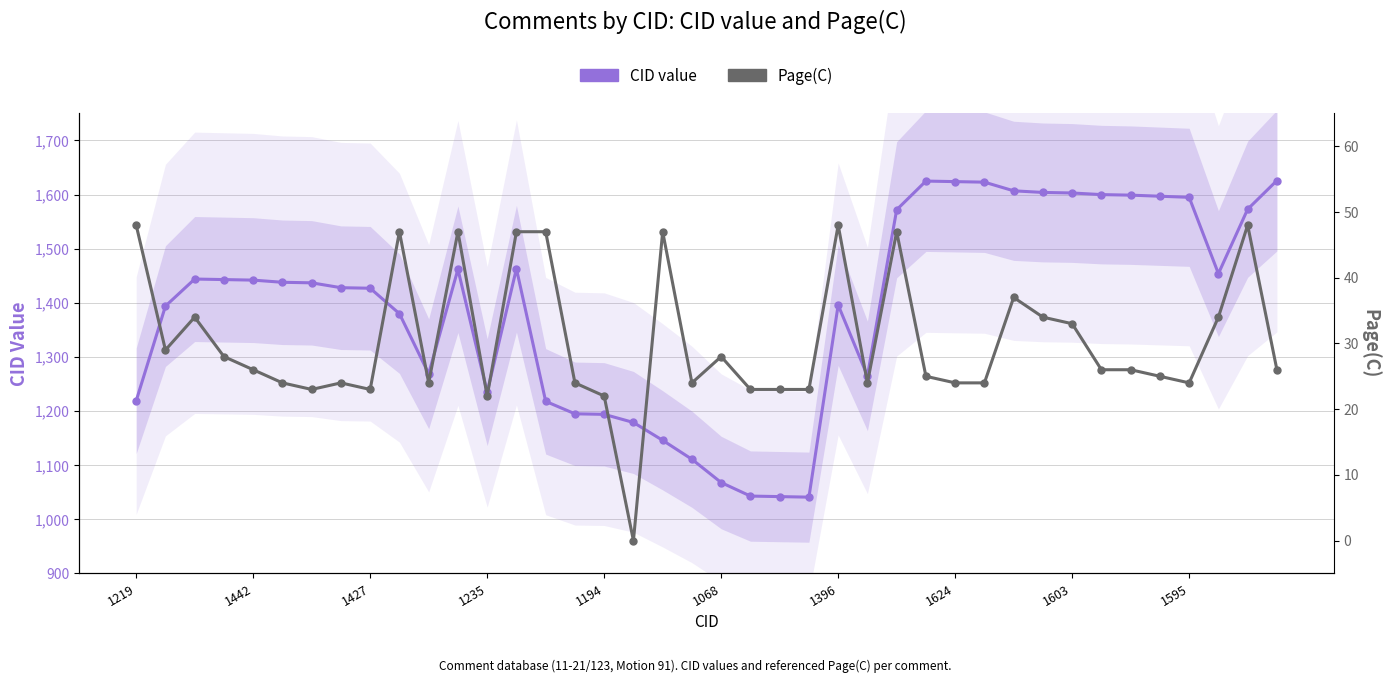

True or false: CID value and Page(C) cross at least once.

False